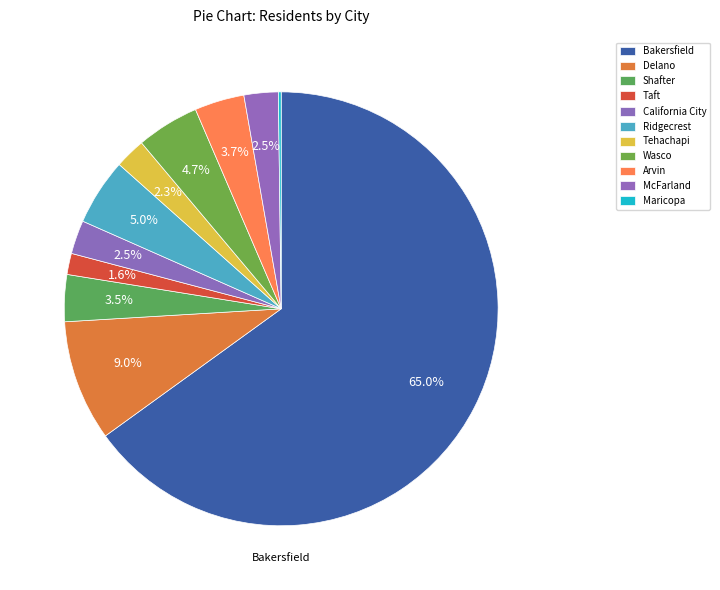

Which slice represents more than half of the pie?

Bakersfield